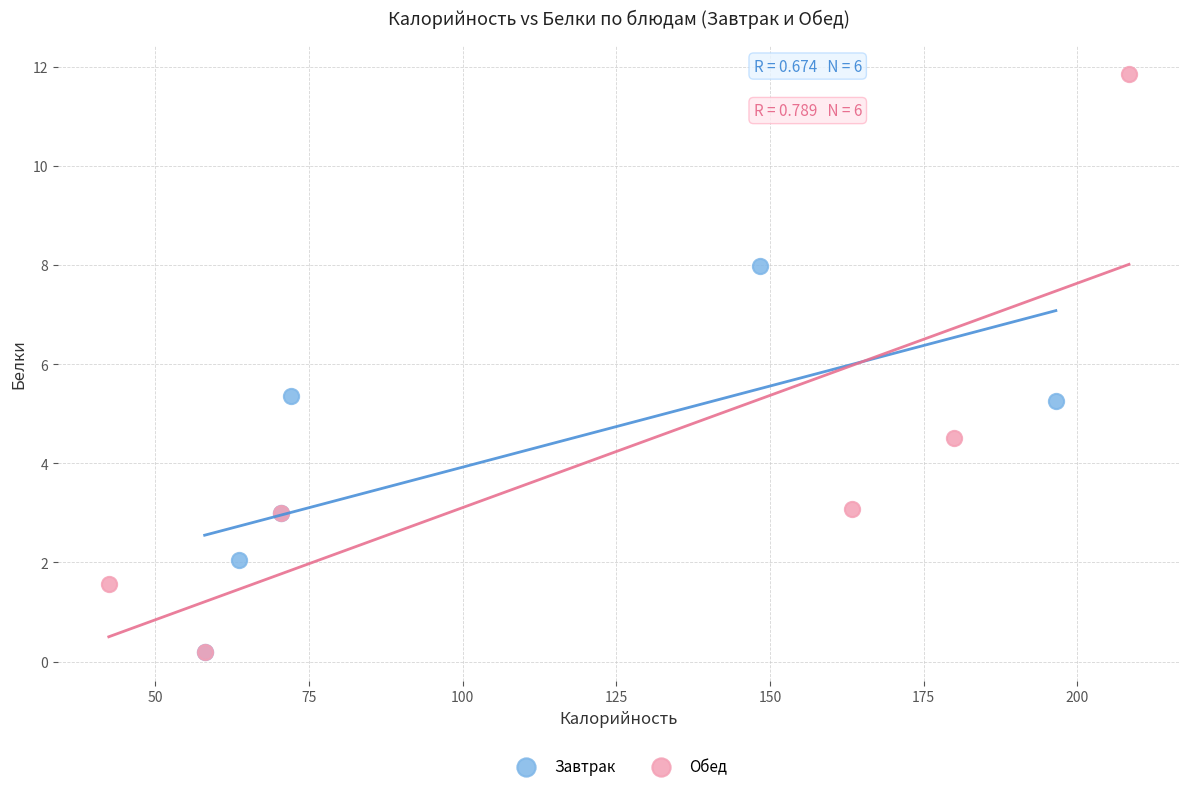

Which series has the widest spread of Y values?

Обед